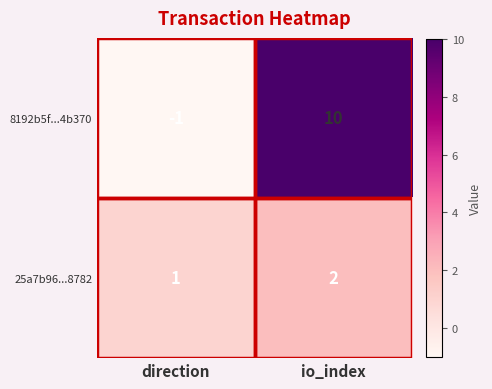

Is it true that 25a7b96...8782 equals 3 at io_index?

False